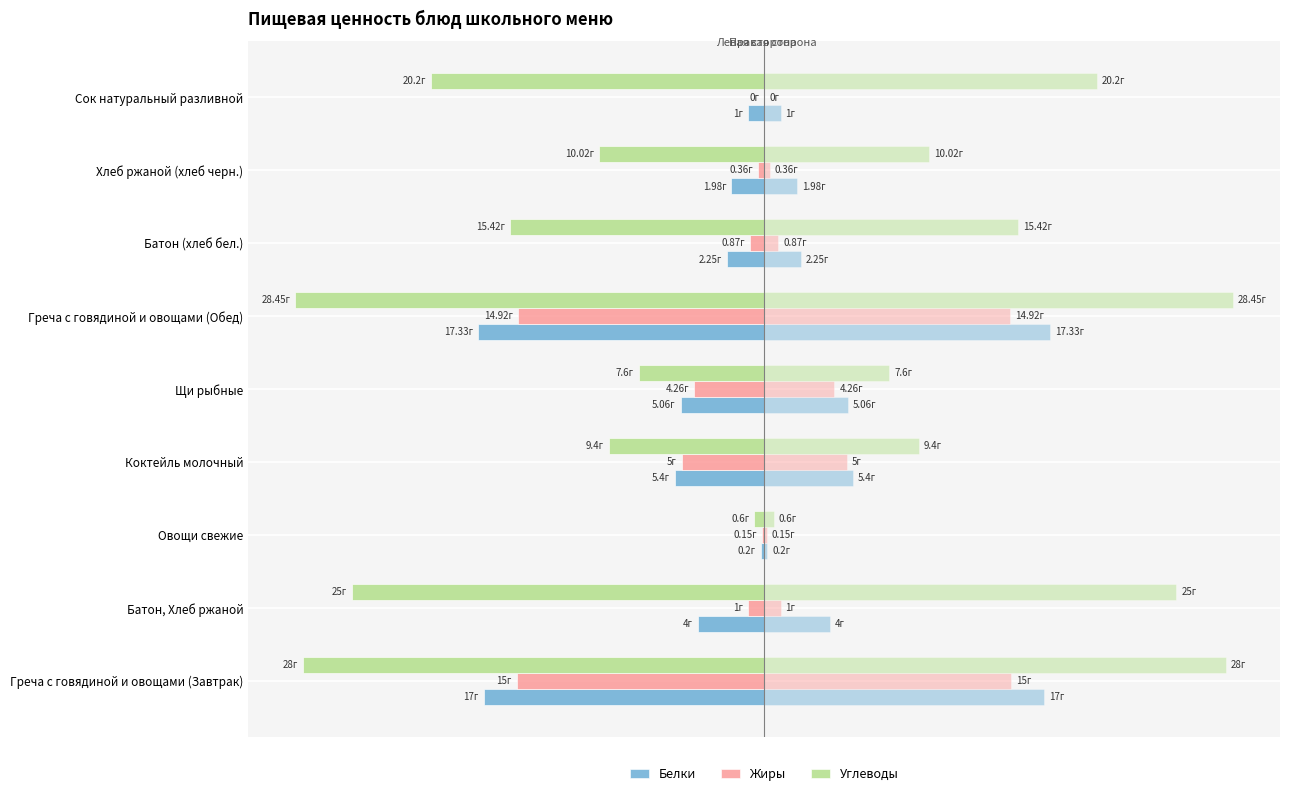

How many bars are there in total?

27